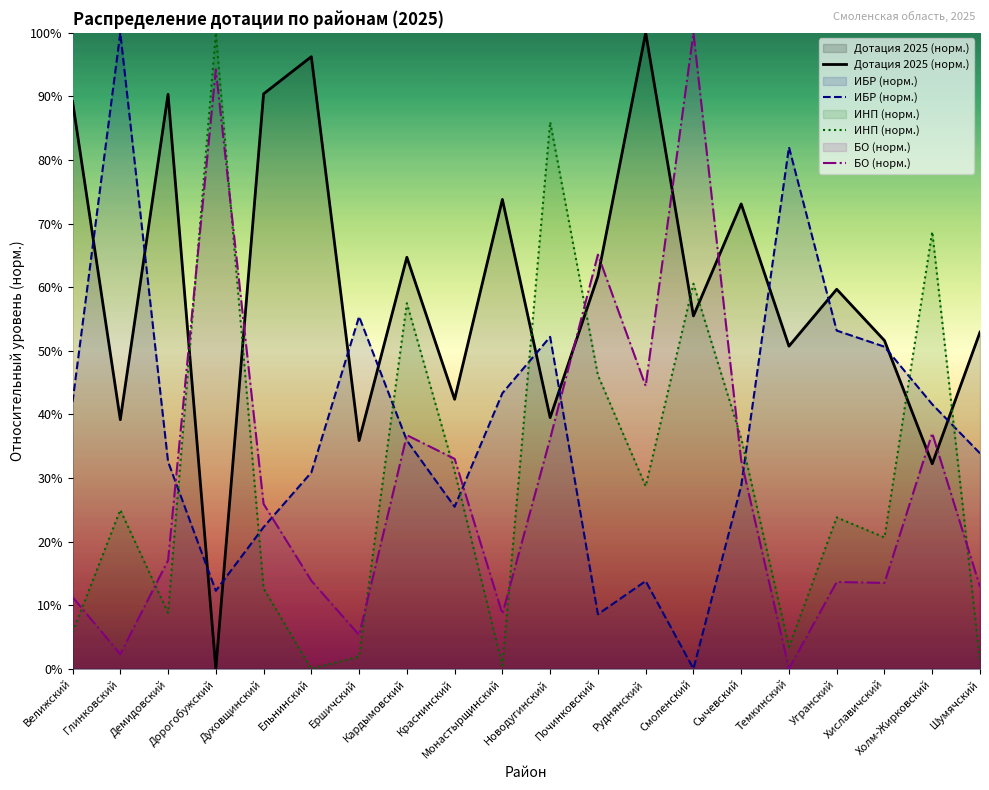

What is the sum of the ИБР (норм.) values at Шумячский and Холм-Жирковский?

0.8